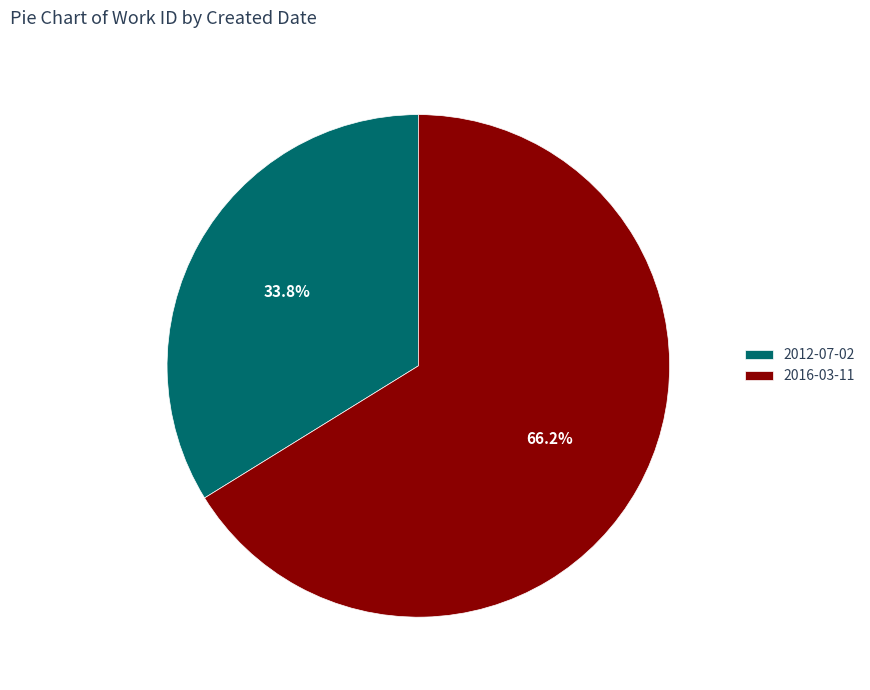

Between 2012-07-02 and 2016-03-11, which is larger?

2016-03-11